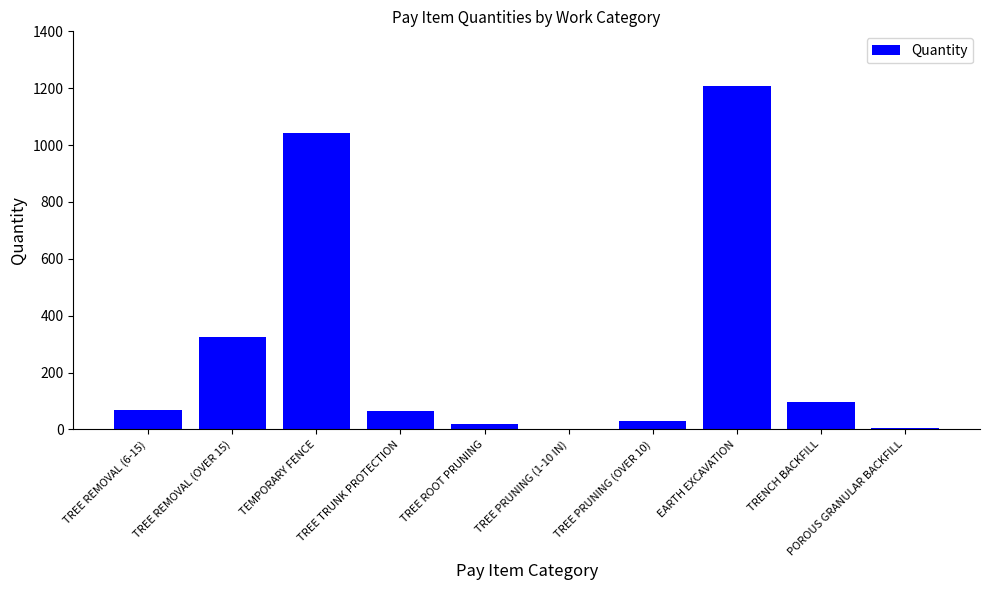

Which has a higher value, TRENCH BACKFILL or TREE PRUNING (1-10 IN)?

TRENCH BACKFILL